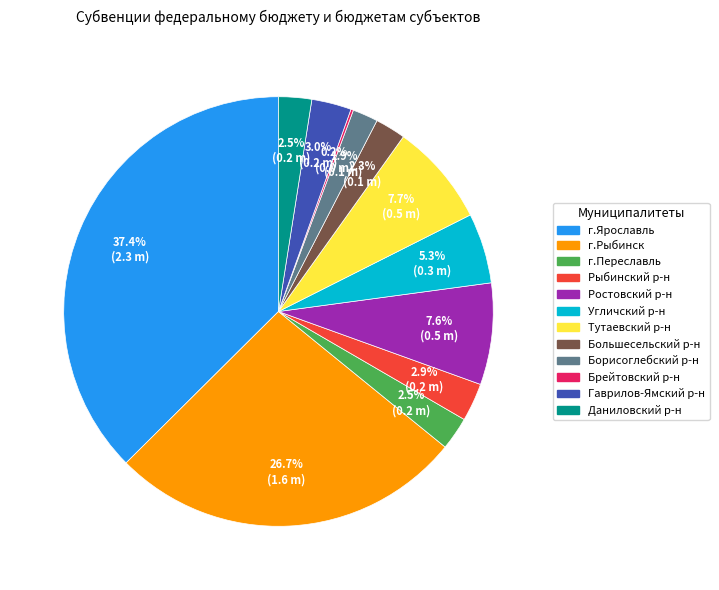

Does any single category account for the majority?

No